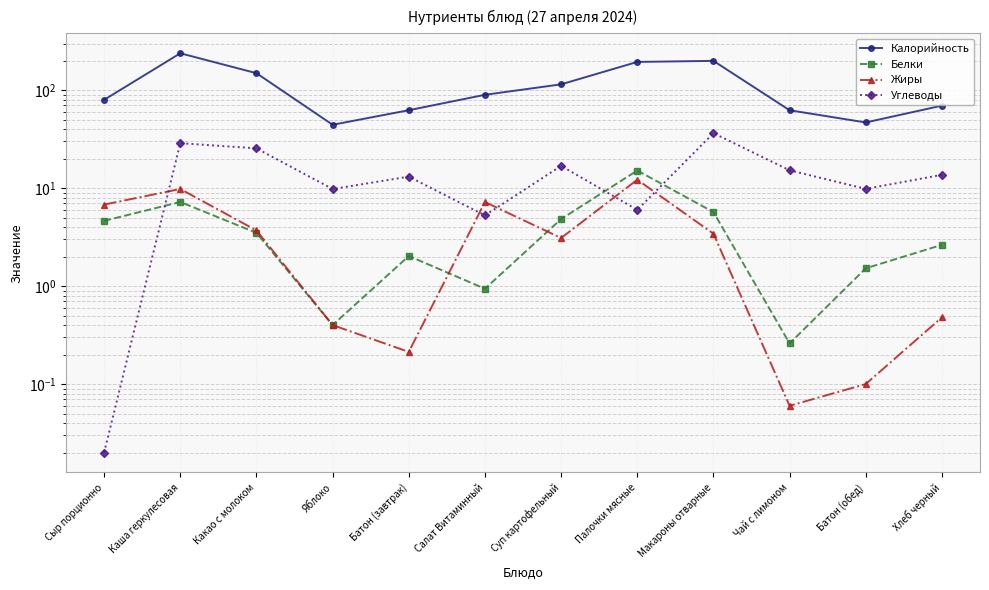

True or false: Калорийность has more than 0 points higher than both neighbors.

True